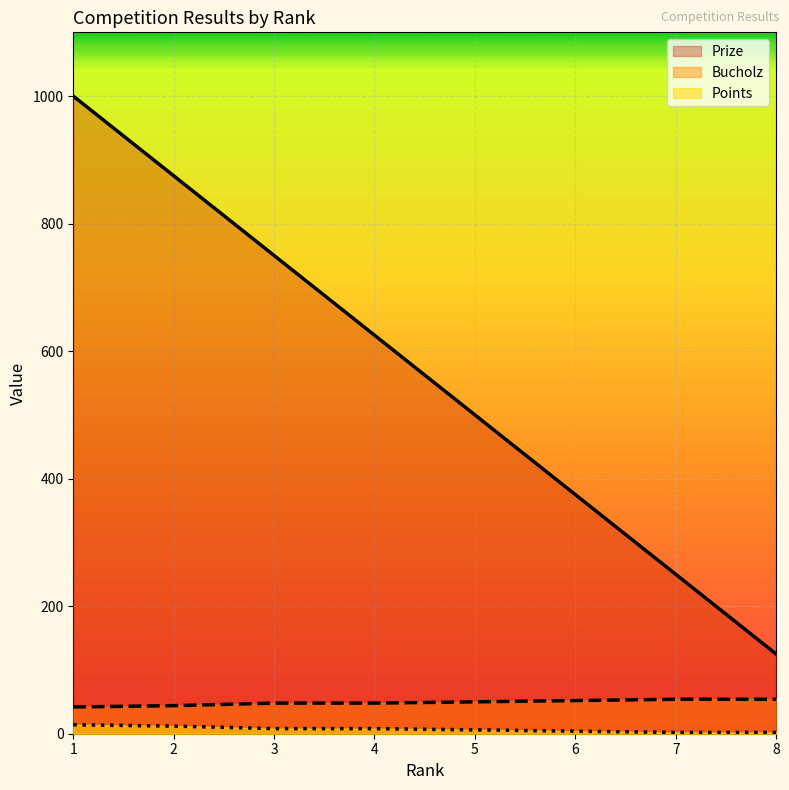

Is the value of Points at 8 greater than the value of Bucholz at 4?

No